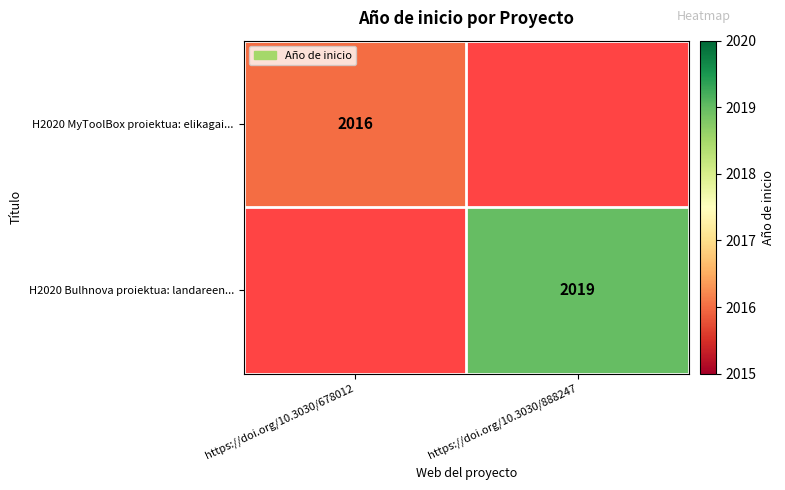

Is it true that H2020 MyToolBox proiektua: elikagai... equals 955 at https://doi.org/10.3030/678012?

False